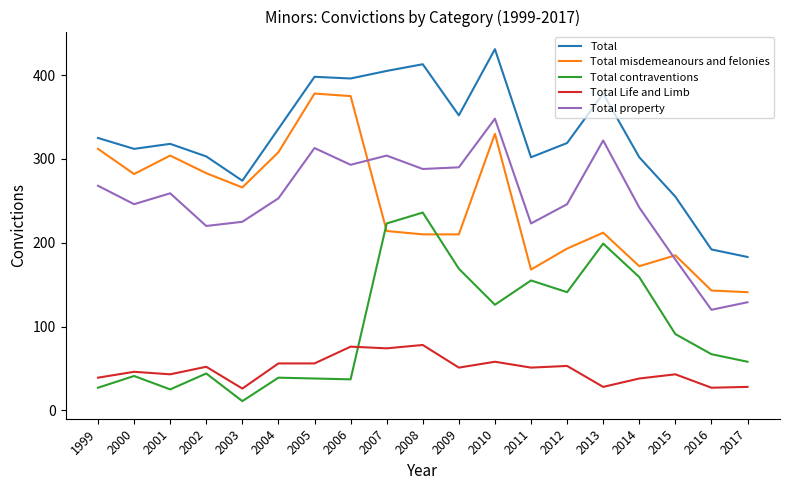

After their last crossing, which series has the higher values: Total Life and Limb or Total contraventions?

Total contraventions